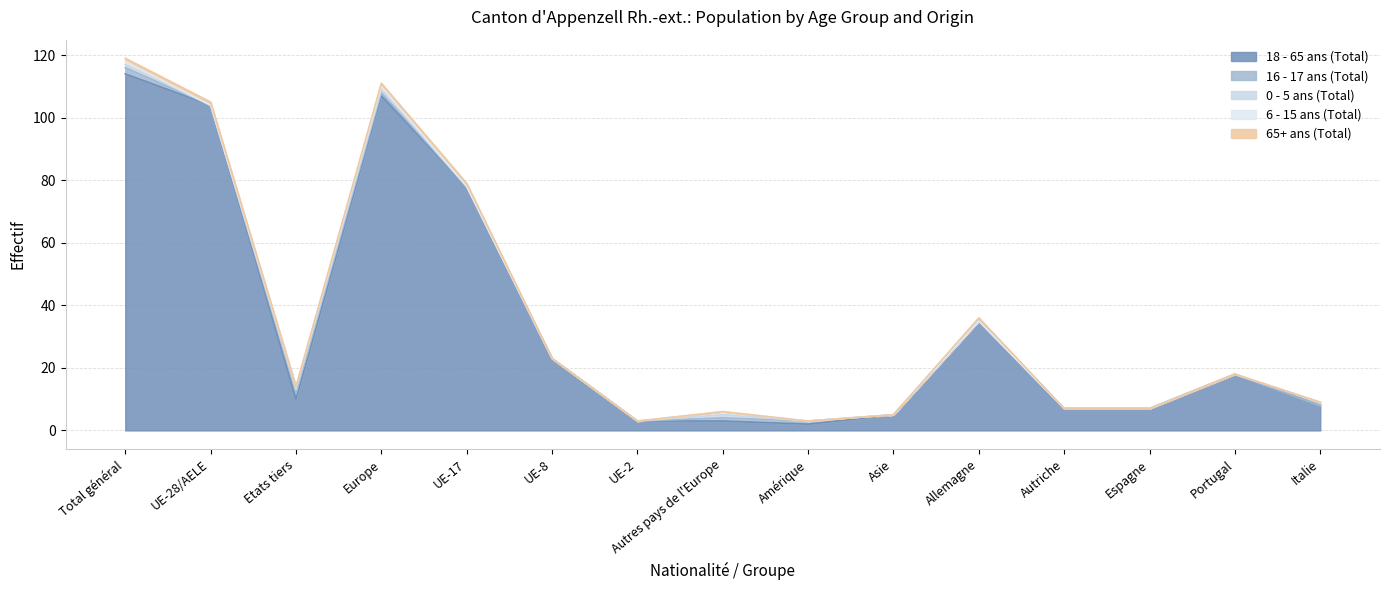

Rank the series at Allemagne from highest to lowest value.

18 - 65 ans (Total), 65+ ans (Total), 16 - 17 ans (Total), 0 - 5 ans (Total), 6 - 15 ans (Total)